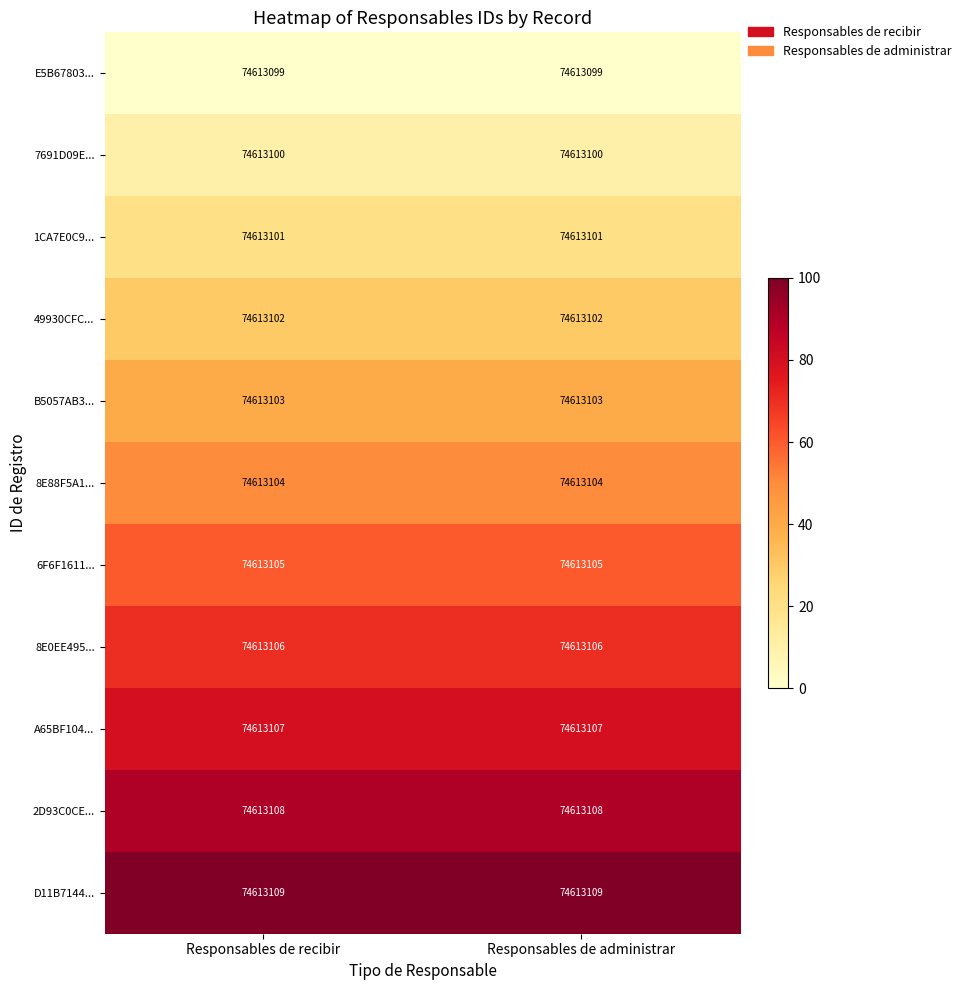

Reading left to right, transcribe all the data shown in this chart.

E5B67803...: Responsables de recibir=74613099.0	Responsables de administrar=74613099.0
7691D09E...: Responsables de recibir=74613100.0	Responsables de administrar=74613100.0
1CA7E0C9...: Responsables de recibir=74613101.0	Responsables de administrar=74613101.0
49930CFC...: Responsables de recibir=74613102.0	Responsables de administrar=74613102.0
B5057AB3...: Responsables de recibir=74613103.0	Responsables de administrar=74613103.0
8E88F5A1...: Responsables de recibir=74613104.0	Responsables de administrar=74613104.0
6F6F1611...: Responsables de recibir=74613105.0	Responsables de administrar=74613105.0
8E0EE495...: Responsables de recibir=74613106.0	Responsables de administrar=74613106.0
A65BF104...: Responsables de recibir=74613107.0	Responsables de administrar=74613107.0
2D93C0CE...: Responsables de recibir=74613108.0	Responsables de administrar=74613108.0
D11B7144...: Responsables de recibir=74613109.0	Responsables de administrar=74613109.0